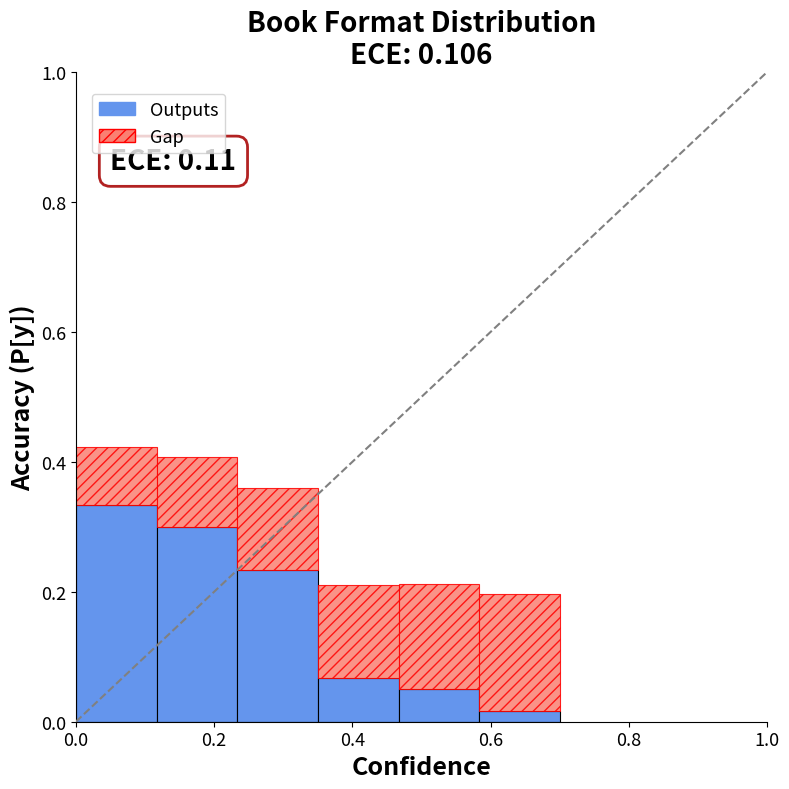

What is the sum of all Outputs values?

1.0